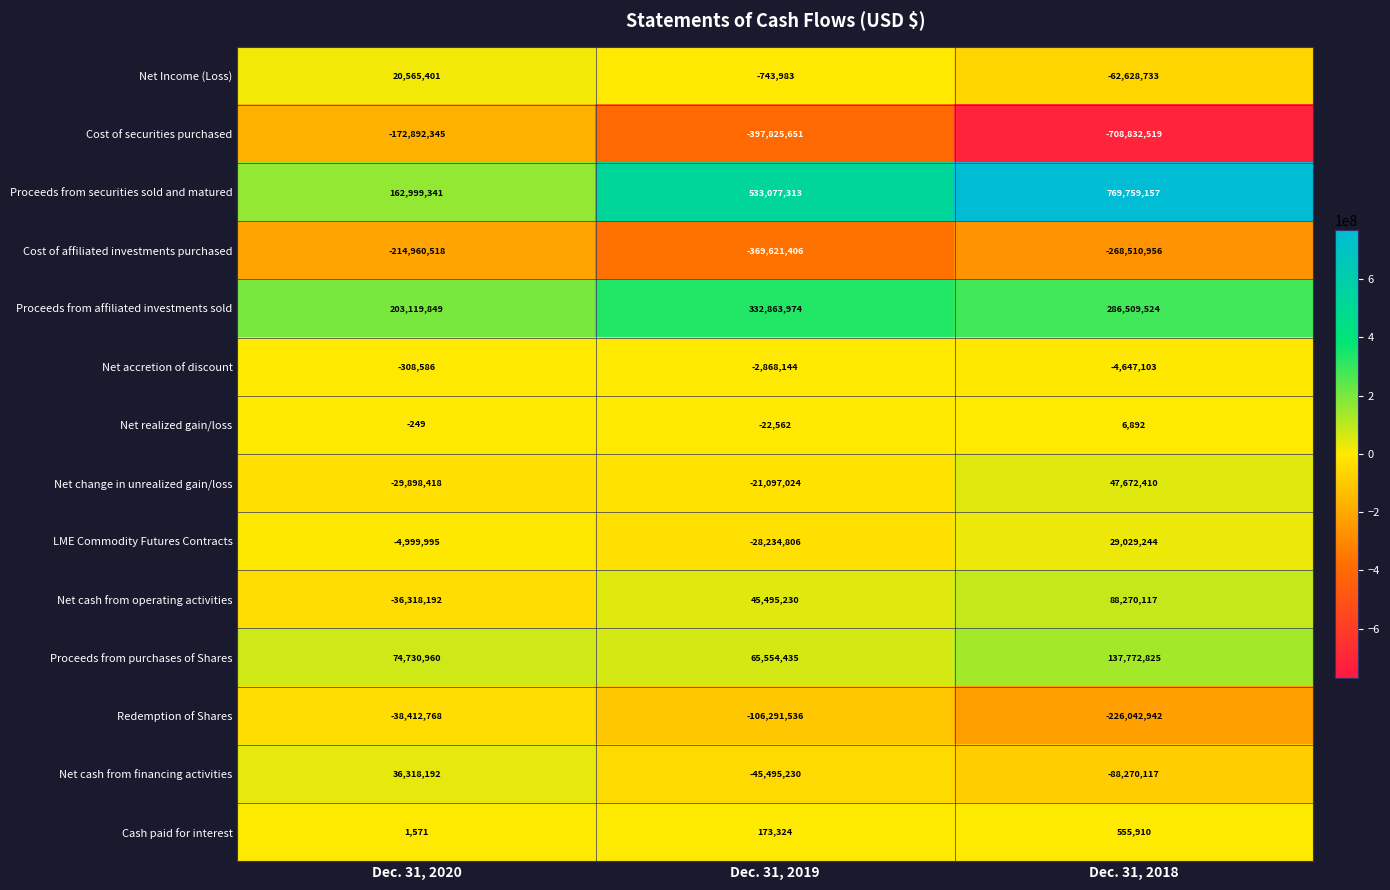

At which label is Net realized gain/loss closest to -7835?

Dec. 31, 2020